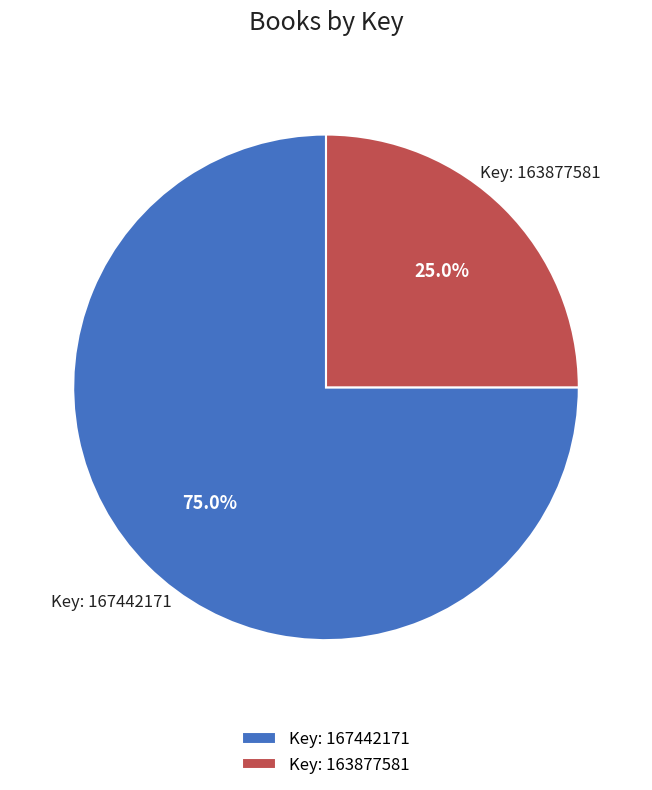

Which category has the smallest portion of the pie?

Key: 163877581